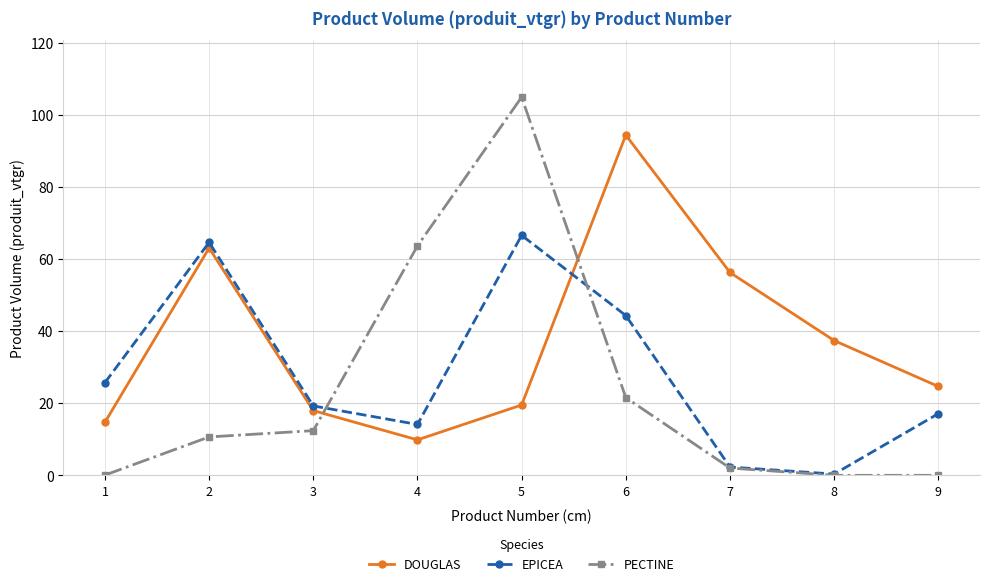

Where is the first local minimum for DOUGLAS?

4